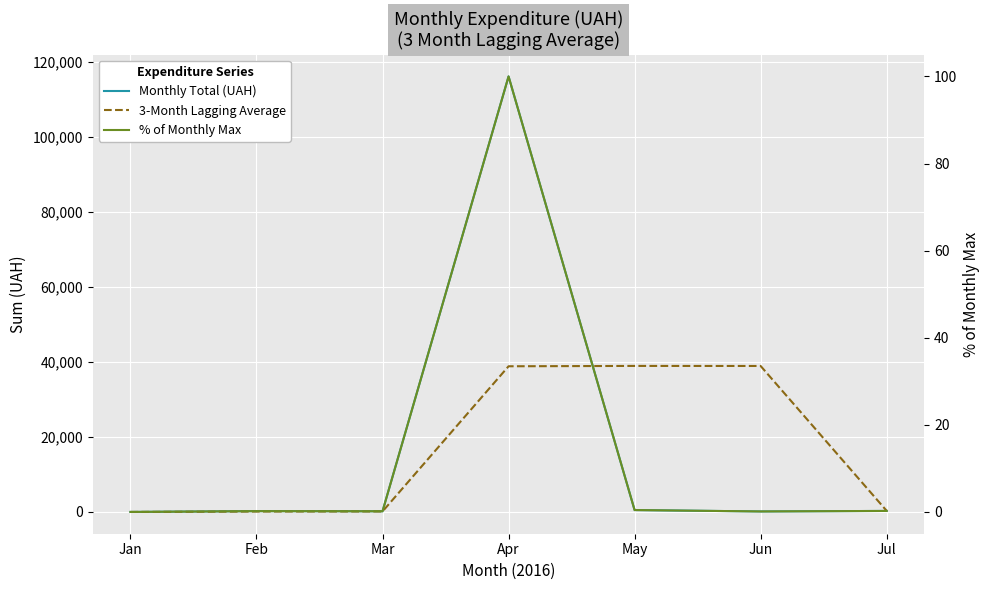

What is the approximate value of 3-Month Lagging Average at Apr?

38846.1